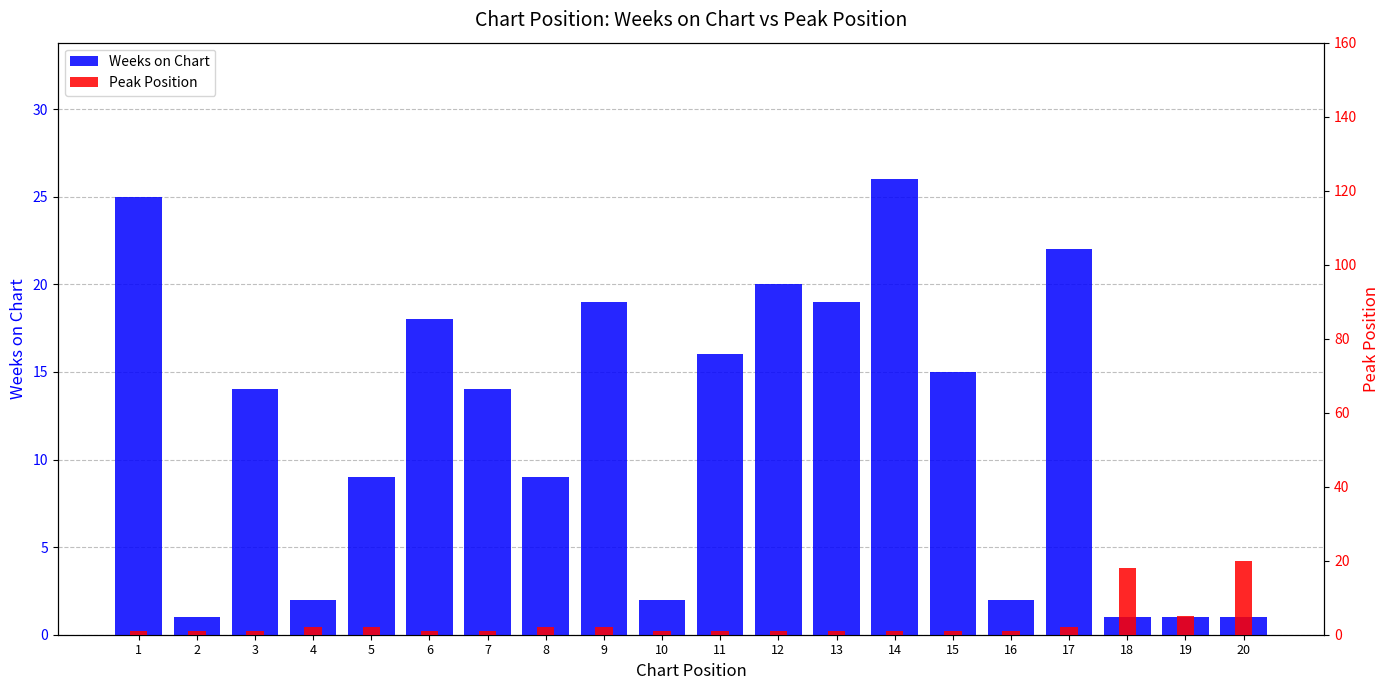

How many groups of bars are there?

20